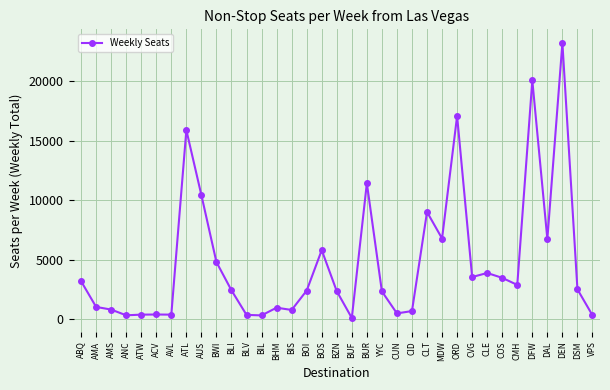

What is the sum of the values at CVG and BWI?

8319.6